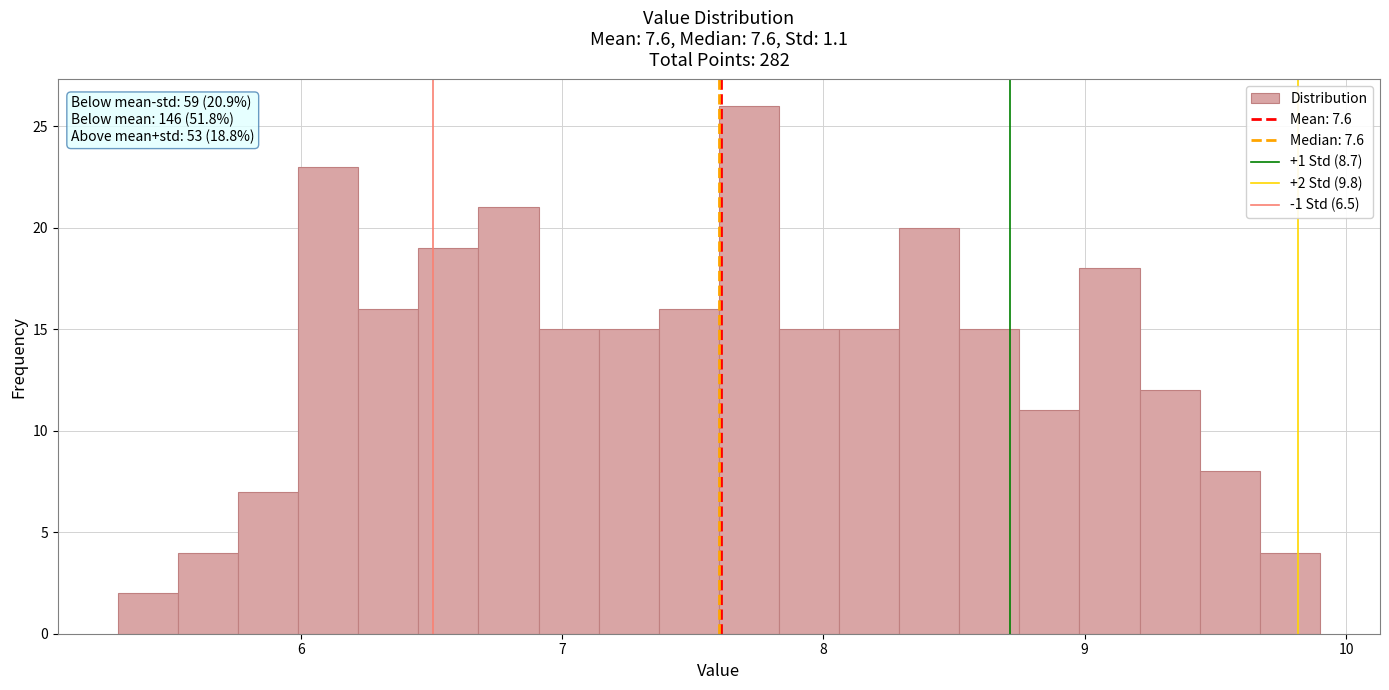

Read against the x-axis, roughly where is the centre of the tallest bar?

7.7